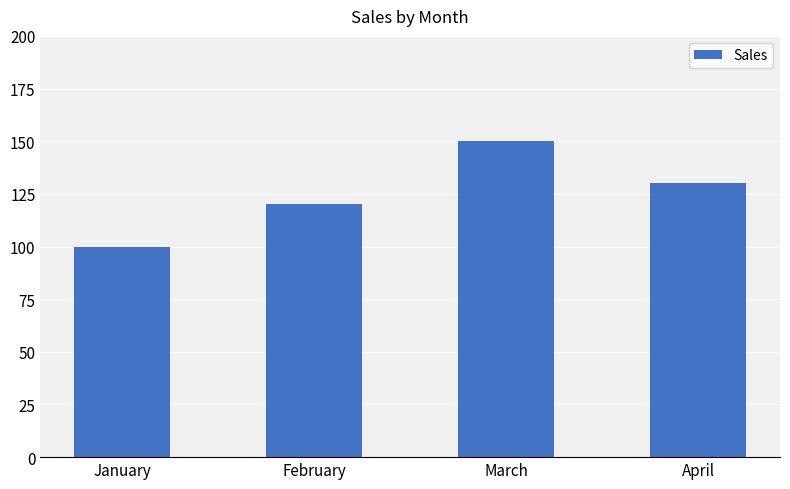

What value does the data have at February?

120